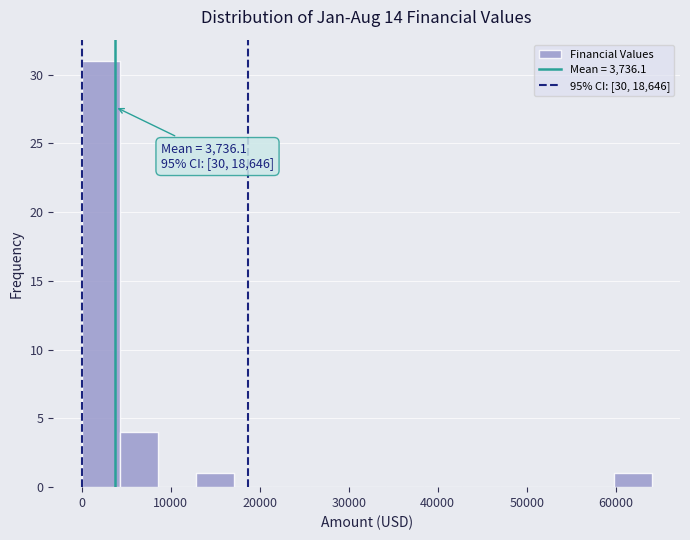

Over which range of the x-axis is the bar tallest?

0 to 4000